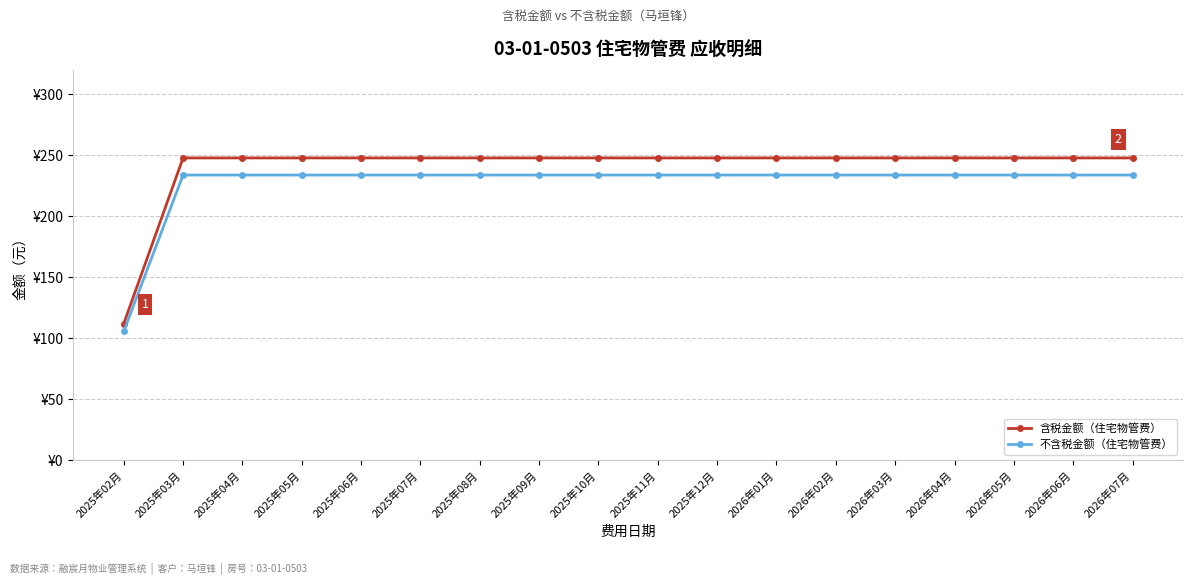

List the labels in order of 含税金额（住宅物管费） value, smallest first.

2025年02月, 2025年03月, 2025年04月, 2025年05月, 2025年06月, 2025年07月, 2025年08月, 2025年09月, 2025年10月, 2025年11月, 2025年12月, 2026年01月, 2026年02月, 2026年03月, 2026年04月, 2026年05月, 2026年06月, 2026年07月